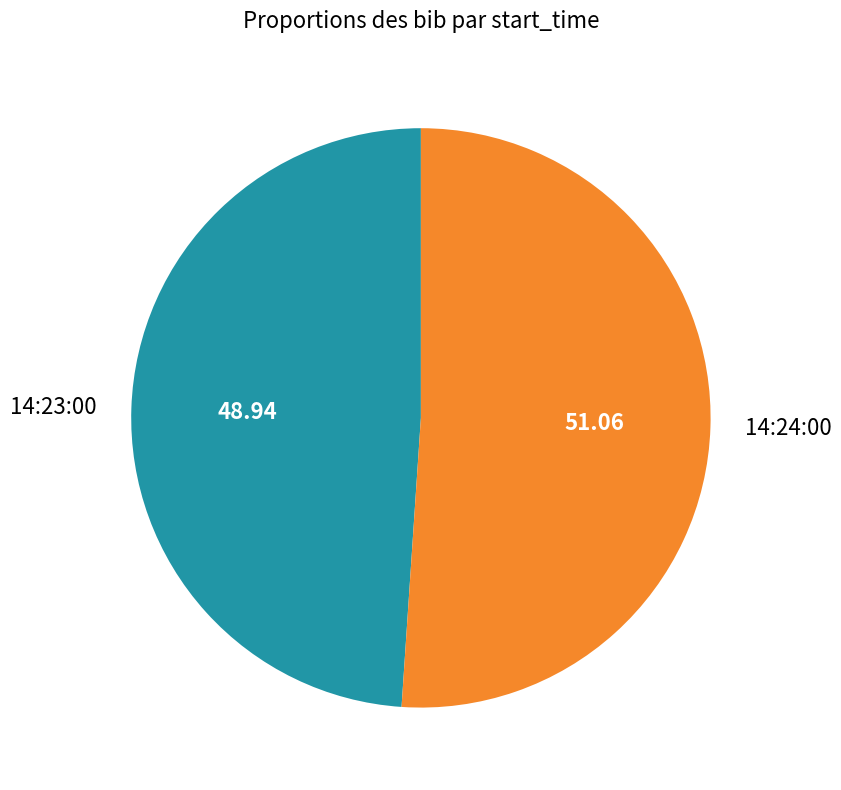

What is the ratio of the value at 14:23:00 to the value at 14:24:00?

1.0